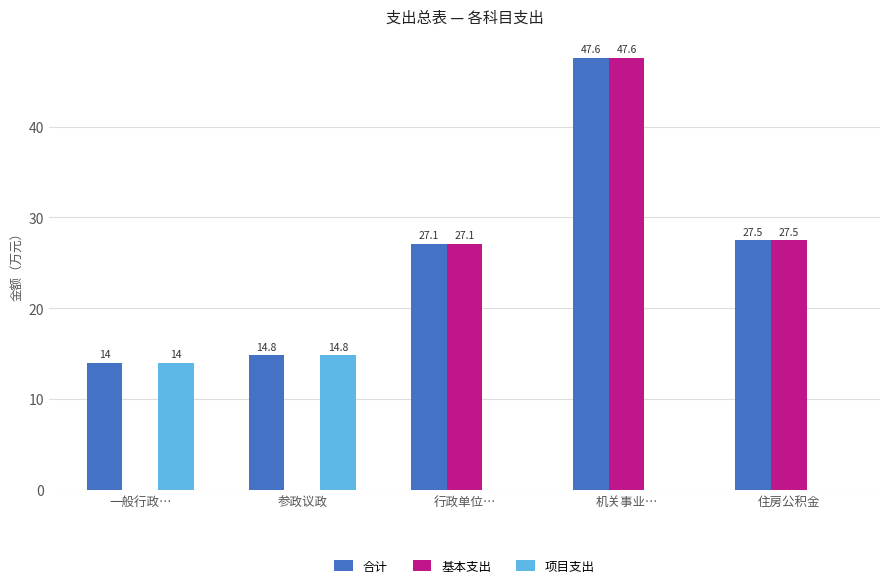

The value of 项目支出 at 行政单位… is 6.0. True or false?

False